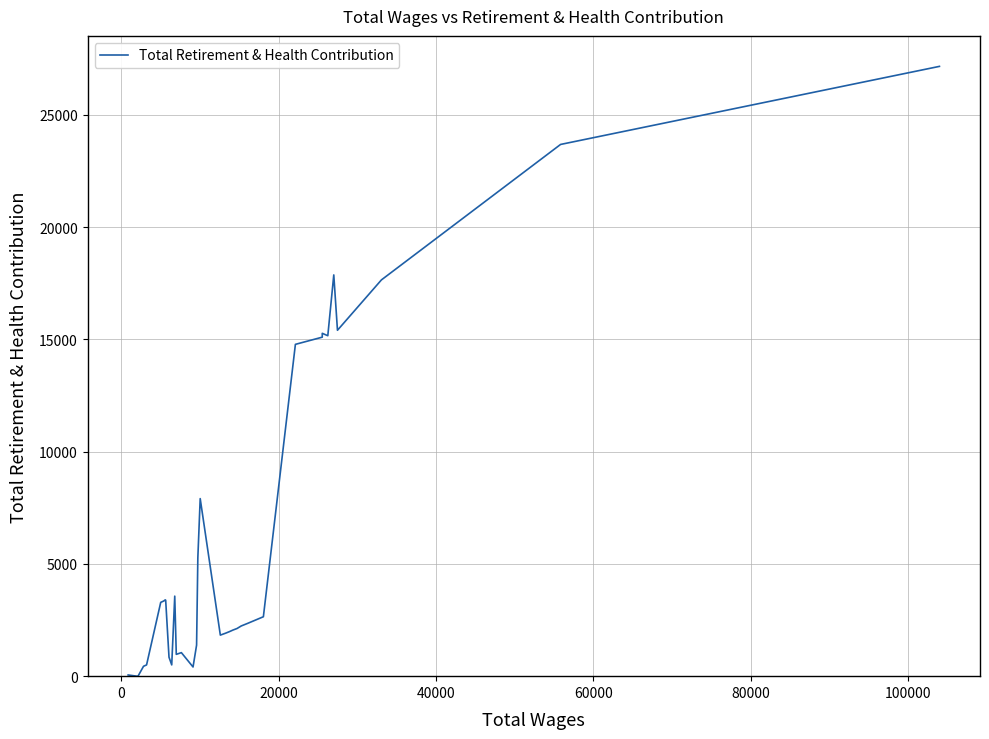

What is the greatest value displayed?

27162